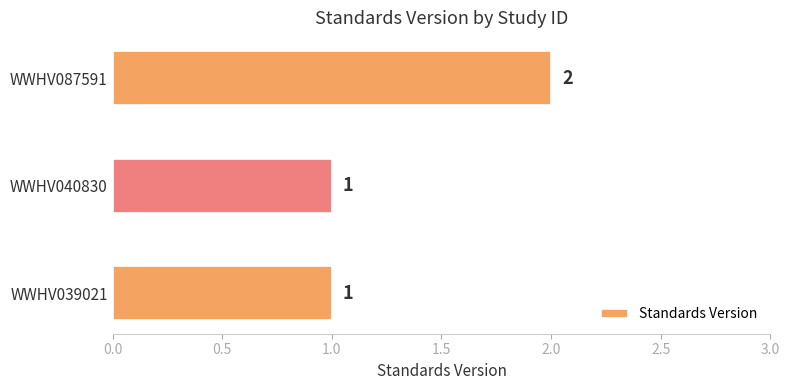

The value at WWHV087591 is 1. True or false?

False